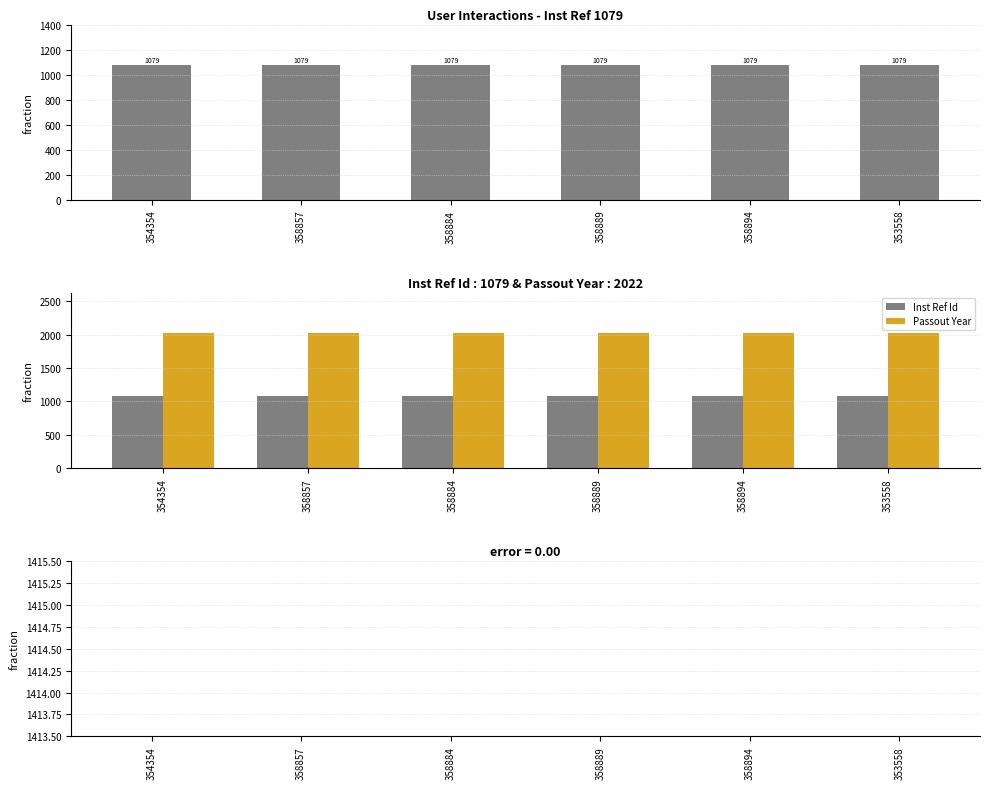

Reading left to right, what are all the values shown in this chart?

Inst Ref Id: 354354=1079	358857=1079	358884=1079	358889=1079	358894=1079	353558=1079
Passout Year: 354354=2022	358857=2022	358884=2022	358889=2022	358894=2022	353558=2022
Passout Year - Inst Ref Id: 354354=943	358857=943	358884=943	358889=943	358894=943	353558=943